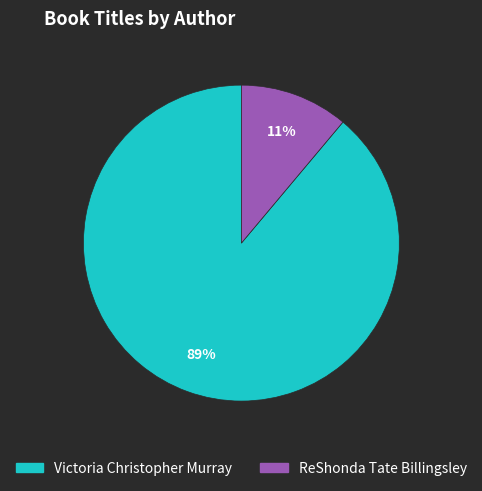

Combined, do ReShonda Tate Billingsley and Victoria Christopher Murray account for over 50%?

Yes